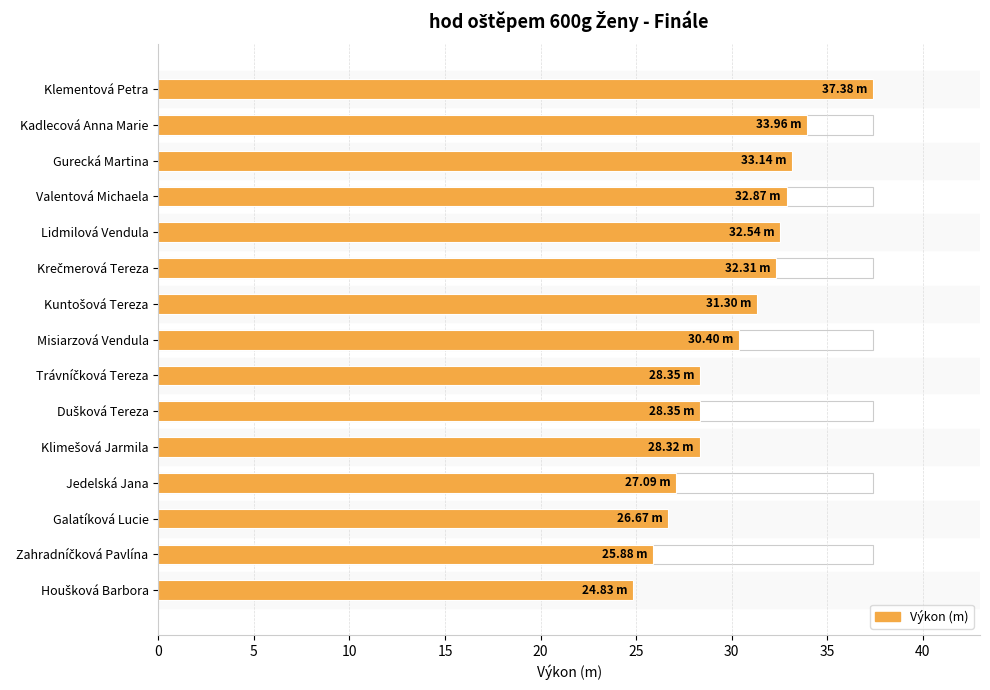

The chart shows a value of 32.5 at Lidmilová Vendula. True or false?

True